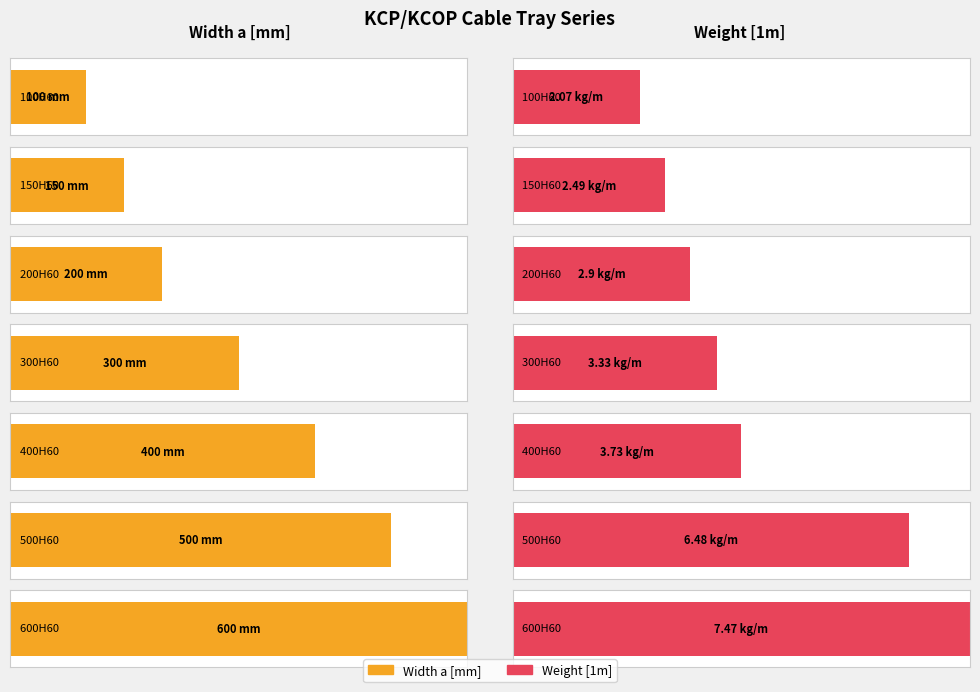

What is the approximate value of Weight [1m] at KCP/KCOP400H60/3F?

3.7